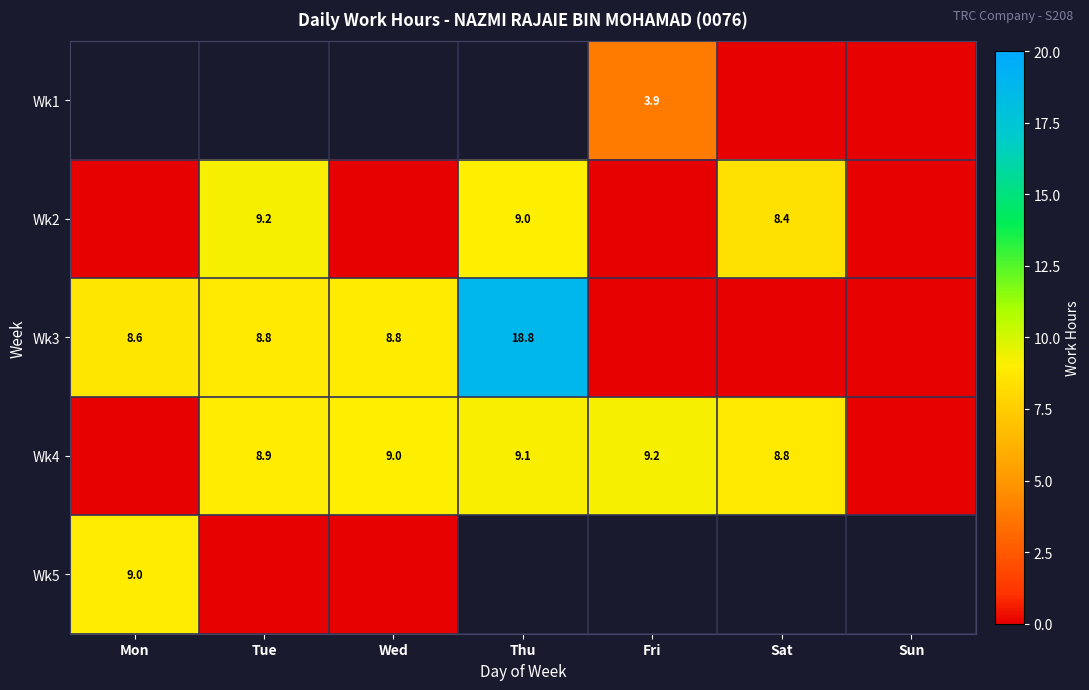

True or false: Wk3 has a value of 14.9 at Mon.

False